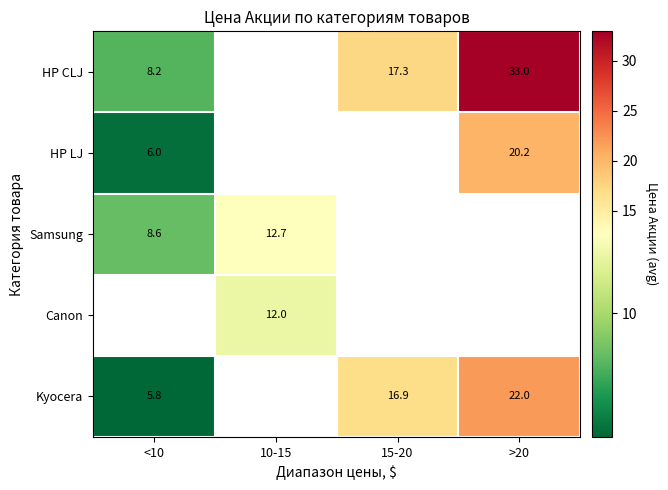

Is the value of Samsung at 10-15 greater than the value of HP CLJ at >20?

No